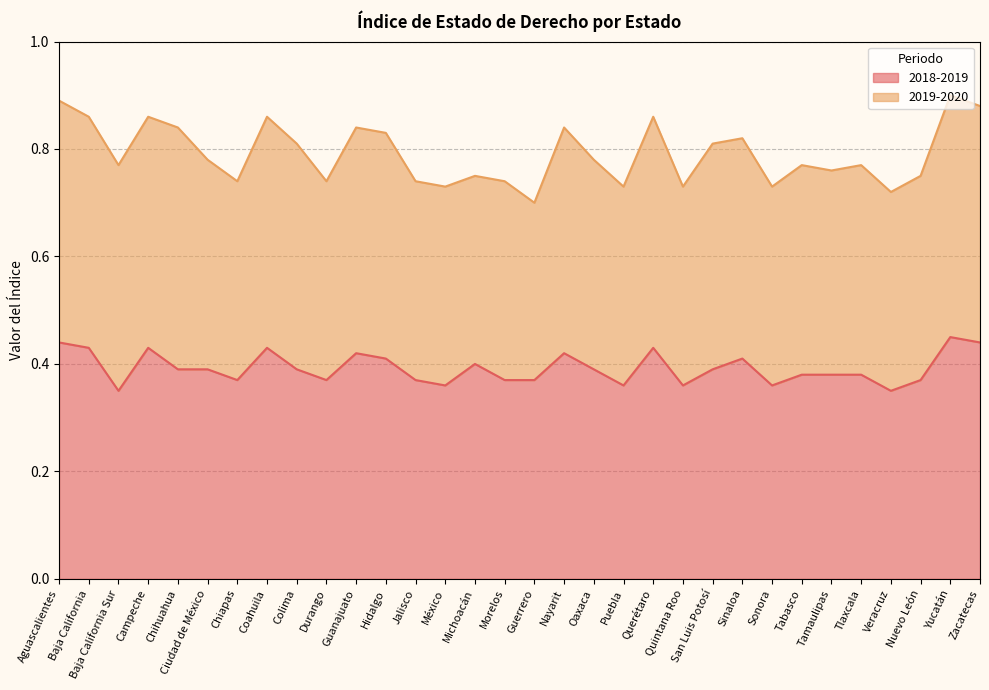

What is the value of the 12th point from the left?

0.4